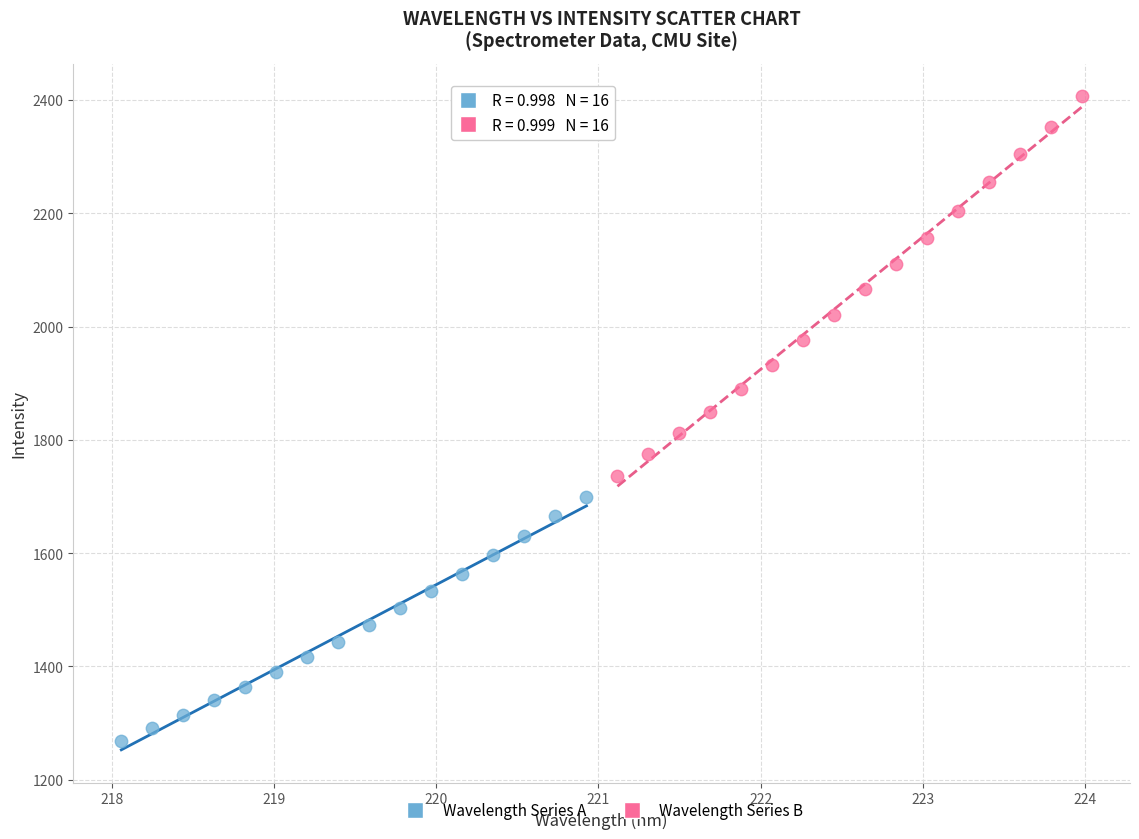

Which series has the largest Y range (max minus min)?

Wavelength Series B